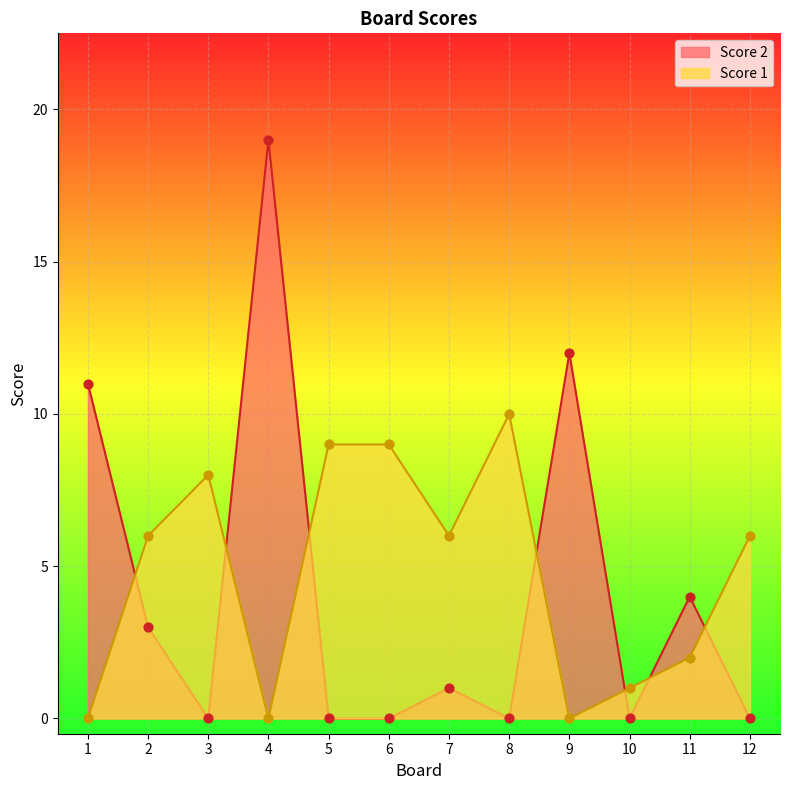

Which series reaches the minimum Y coordinate?

Score 1